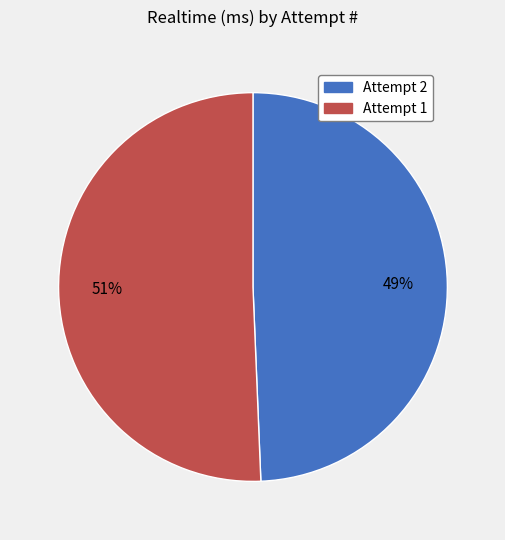

To the nearest percent, what portion does Attempt 1 represent?

51%